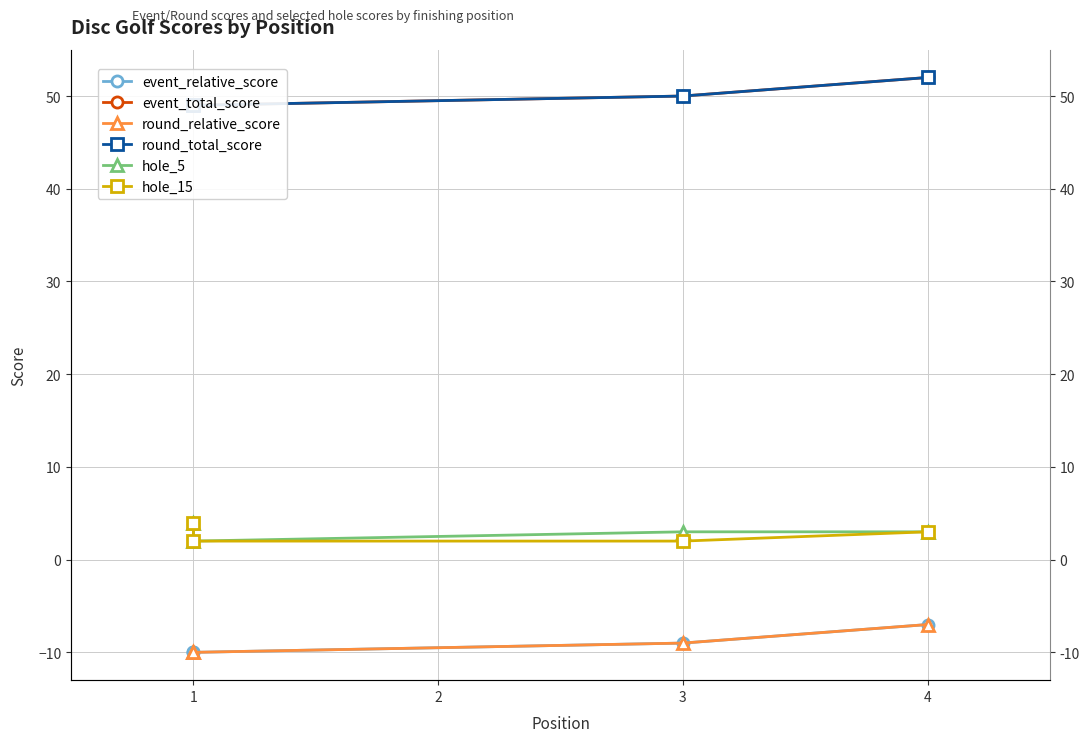

Which has a higher value, 4 or 1?

4